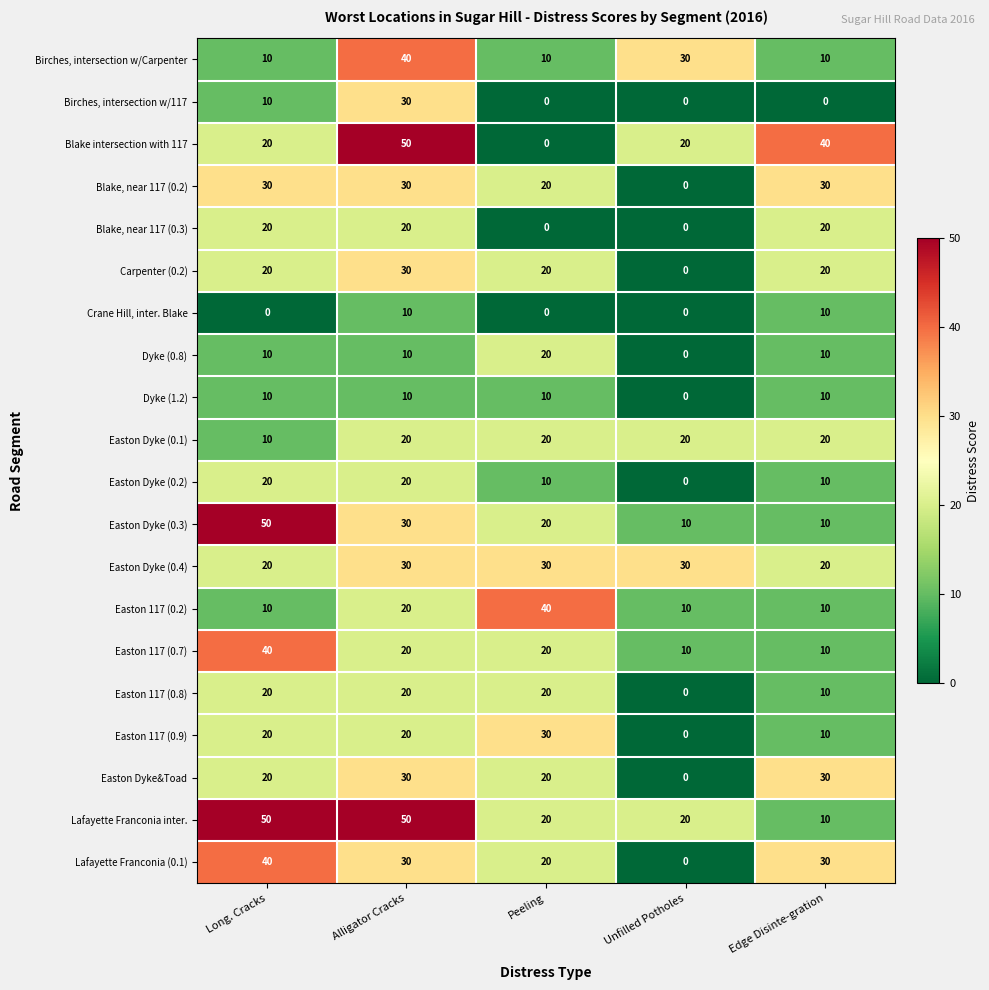

What is the lowest value of the Easton Dyke (0.3) series?

10